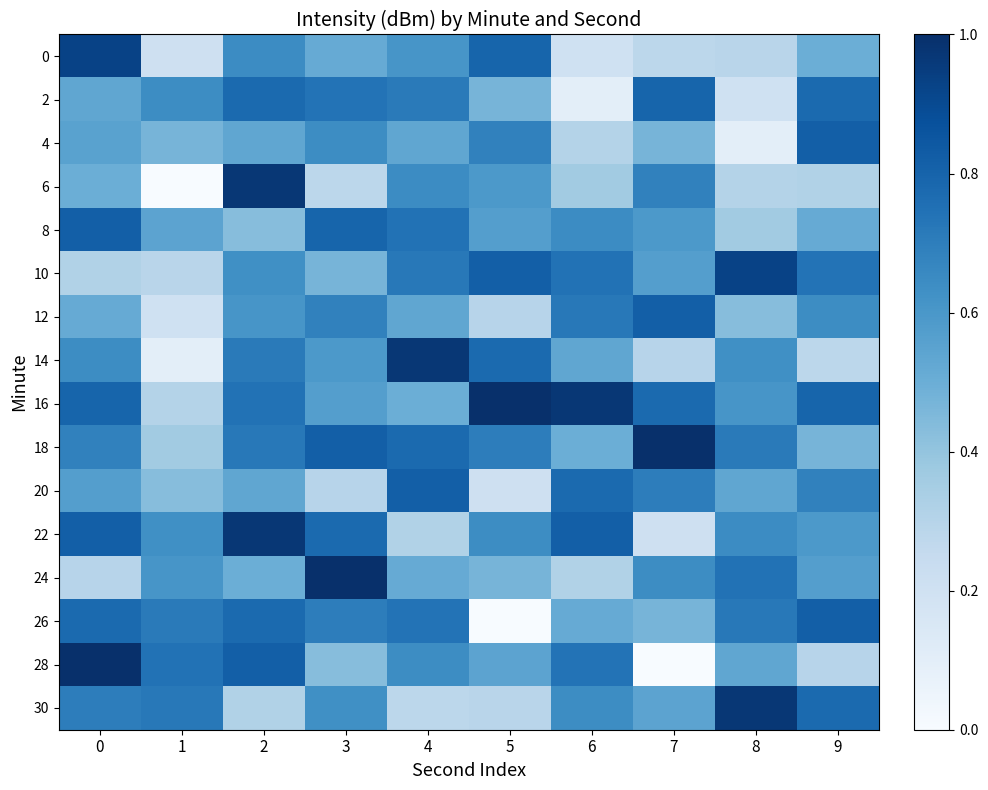

Reading left to right, list all the values displayed in this chart.

0: 0=0.9	1=0.2	2=0.6	3=0.5	4=0.6	5=0.8	6=0.2	7=0.3	8=0.3	9=0.5
2: 0=0.5	1=0.6	2=0.8	3=0.7	4=0.7	5=0.5	6=0.1	7=0.8	8=0.2	9=0.8
4: 0=0.6	1=0.5	2=0.5	3=0.6	4=0.5	5=0.7	6=0.3	7=0.5	8=0.1	9=0.8
6: 0=0.5	1=0.0	2=1.0	3=0.3	4=0.6	5=0.6	6=0.4	7=0.7	8=0.3	9=0.3
8: 0=0.8	1=0.5	2=0.4	3=0.8	4=0.7	5=0.6	6=0.6	7=0.6	8=0.4	9=0.5
10: 0=0.3	1=0.3	2=0.6	3=0.5	4=0.7	5=0.8	6=0.7	7=0.6	8=0.9	9=0.7
12: 0=0.5	1=0.2	2=0.6	3=0.7	4=0.5	5=0.3	6=0.7	7=0.8	8=0.4	9=0.6
14: 0=0.6	1=0.1	2=0.7	3=0.6	4=1.0	5=0.8	6=0.5	7=0.3	8=0.6	9=0.3
16: 0=0.8	1=0.3	2=0.7	3=0.6	4=0.5	5=1.0	6=1.0	7=0.8	8=0.6	9=0.8
18: 0=0.7	1=0.4	2=0.7	3=0.8	4=0.8	5=0.7	6=0.5	7=1.0	8=0.7	9=0.5
20: 0=0.6	1=0.4	2=0.5	3=0.3	4=0.8	5=0.2	6=0.8	7=0.7	8=0.5	9=0.7
22: 0=0.8	1=0.6	2=1.0	3=0.8	4=0.3	5=0.6	6=0.8	7=0.2	8=0.6	9=0.6
24: 0=0.3	1=0.6	2=0.5	3=1.0	4=0.5	5=0.5	6=0.3	7=0.6	8=0.7	9=0.6
26: 0=0.8	1=0.7	2=0.8	3=0.7	4=0.7	5=0.0	6=0.5	7=0.5	8=0.7	9=0.8
28: 0=1.0	1=0.7	2=0.8	3=0.4	4=0.6	5=0.5	6=0.7	7=0.0	8=0.5	9=0.3
30: 0=0.7	1=0.7	2=0.3	3=0.6	4=0.3	5=0.3	6=0.6	7=0.5	8=1.0	9=0.8